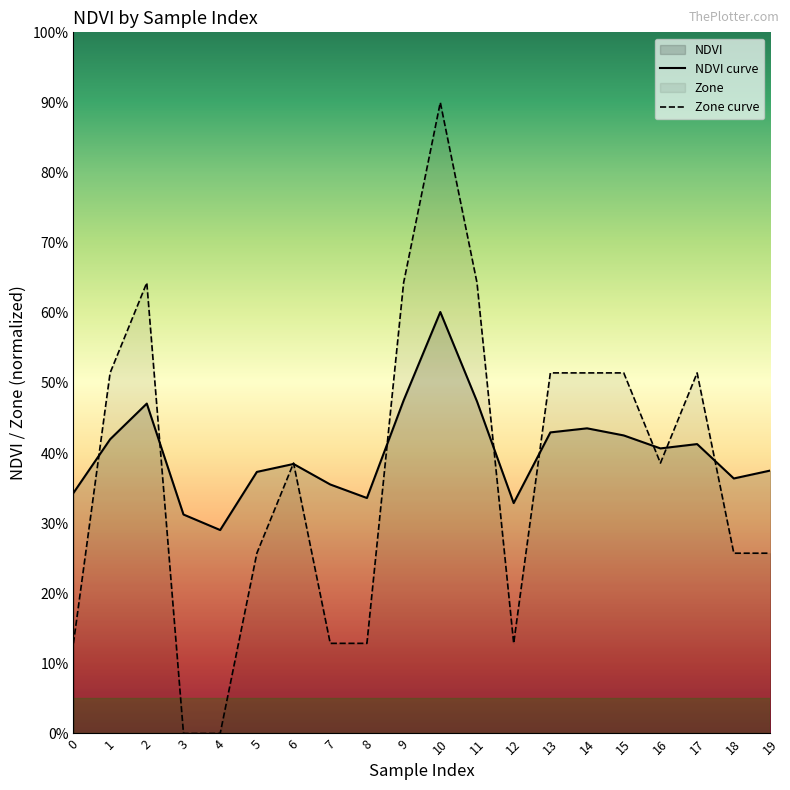

Is the value of NDVI curve at 2 greater than the value of Zone curve at 9?

No